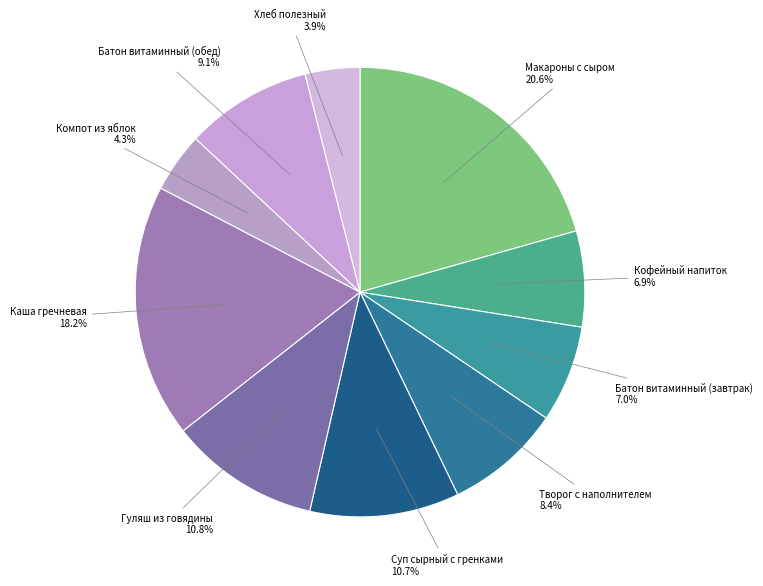

Is it true that Каша гречневая is 18% of the pie?

True